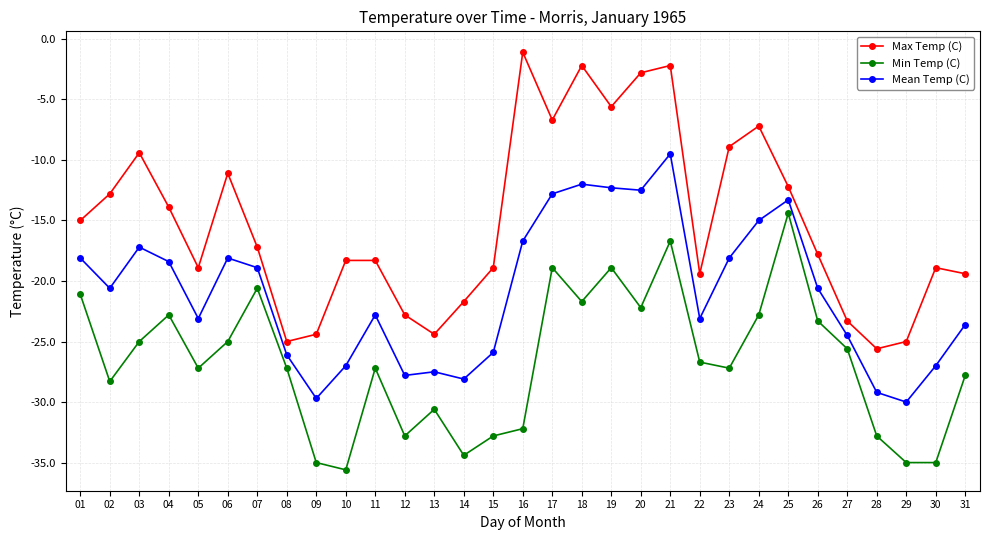

What is the sum of the Min Temp (C) values at 06 and 07?

-45.6